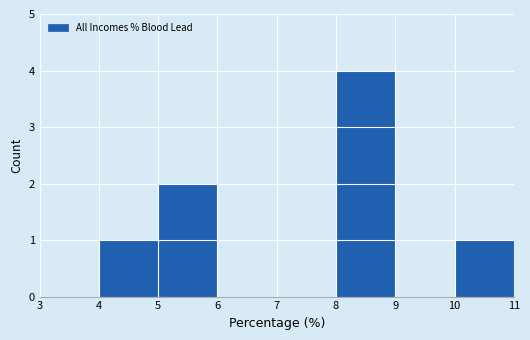

Which range on the x-axis has the tallest bar?

8 to 9